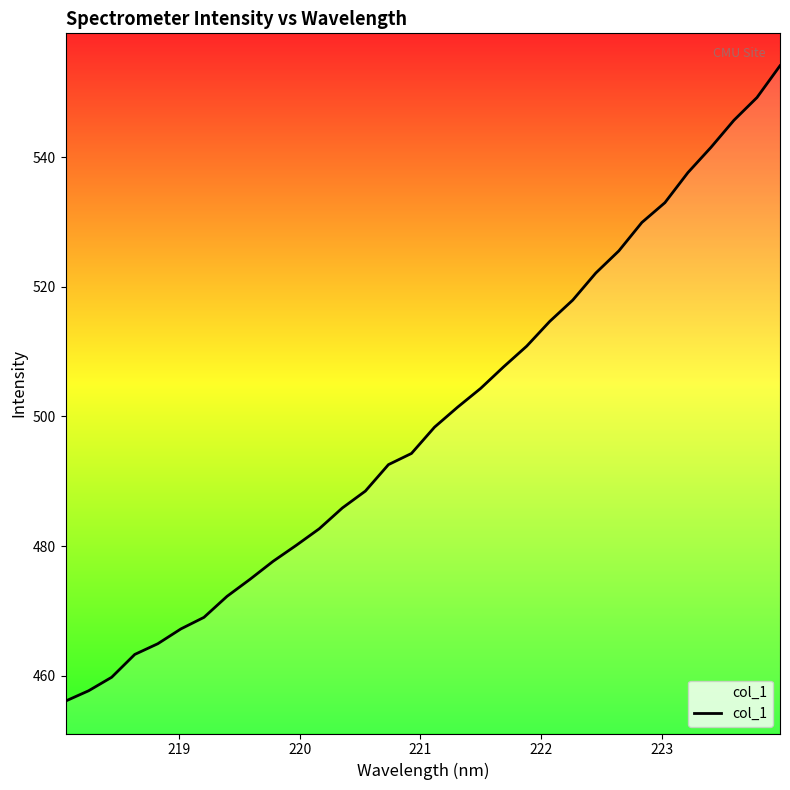

What is the sum of all values?

15980.5